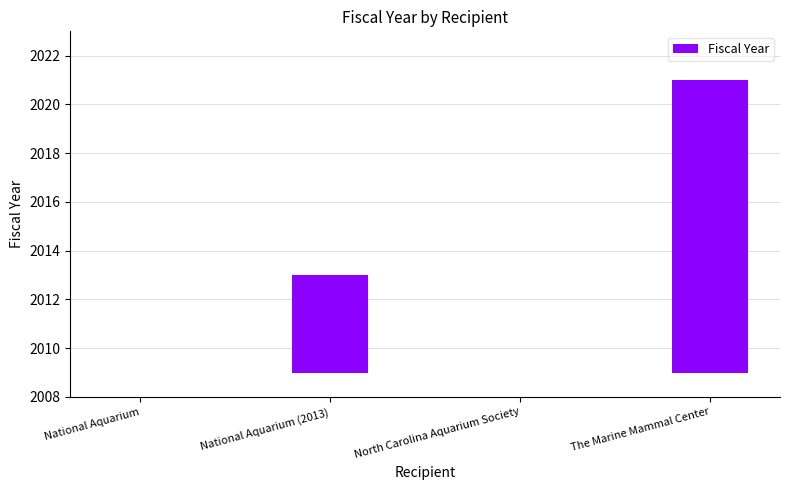

Count the number of data series in this chart.

1